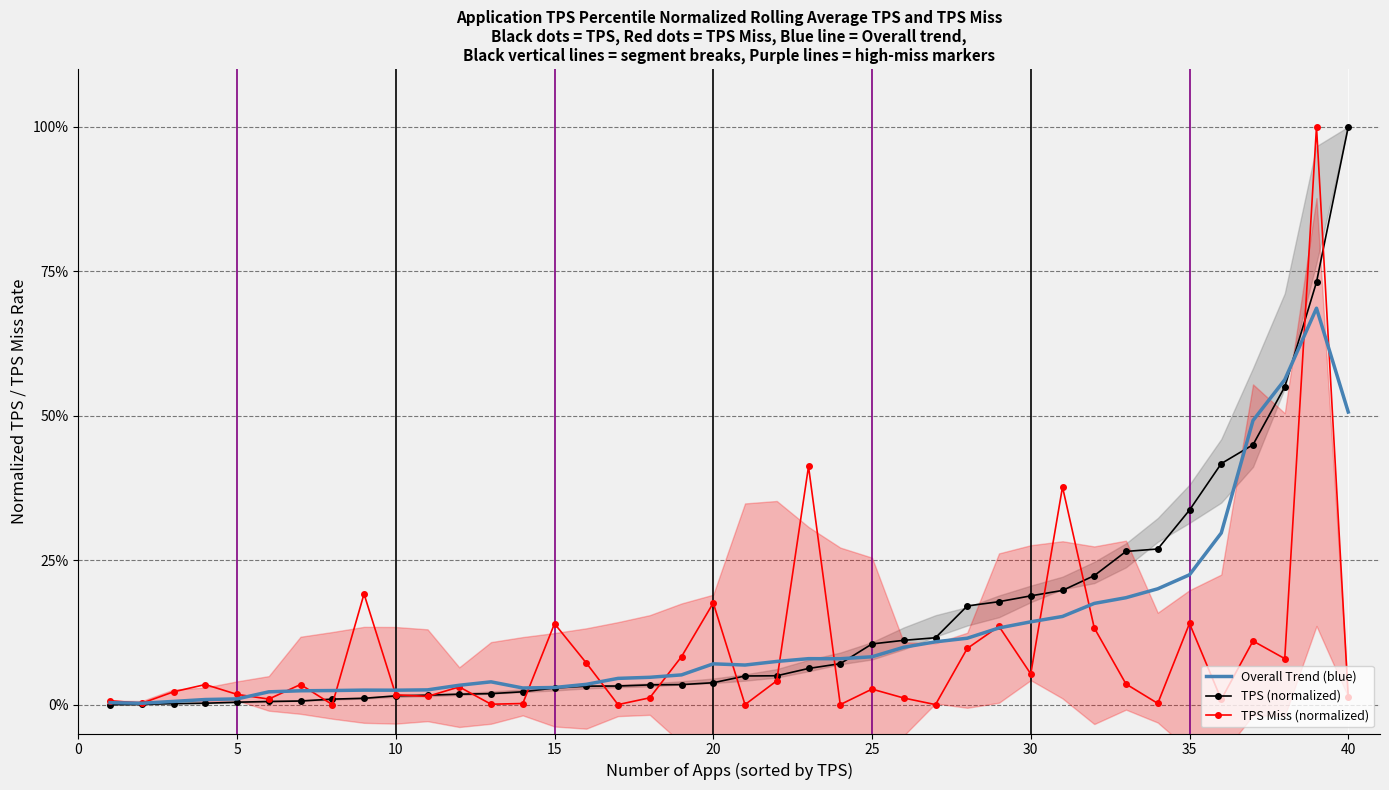

Is it true that Overall Trend (blue) equals 3.5 at 30?

False